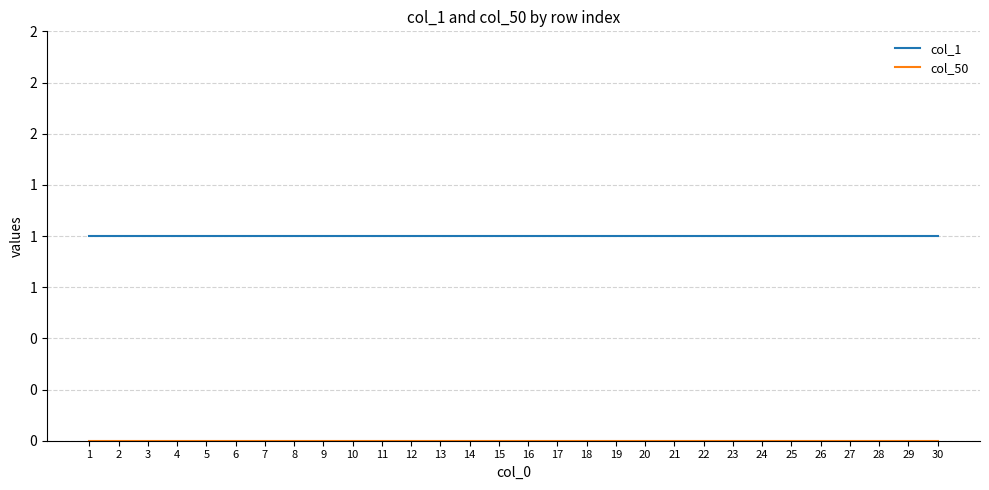

Does the chart display data point markers on the line(s)?

No